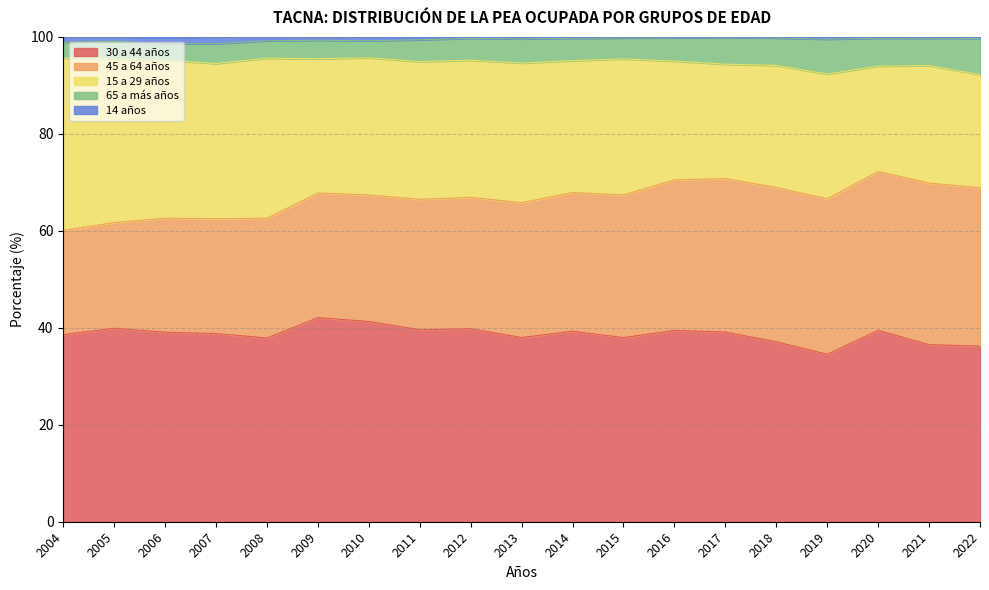

Reading right to left, what are all the values shown in this chart?

30 a 44 años: 36.2	36.5	39.5	34.5	37.1	39.1	39.5	38.0	39.3	38.0	39.8	39.6	41.3	42.1	37.9	38.8	39.1	39.9	38.6
45 a 64 años: 32.7	33.3	32.8	32.1	31.8	31.6	31.0	29.4	28.6	27.8	27.1	26.9	26.1	25.7	24.7	23.7	23.5	21.8	21.5
15 a 29 años: 23.3	24.3	21.7	25.7	25.2	23.6	24.5	28.1	27.2	28.8	28.3	28.4	28.3	27.7	33.0	32.0	32.6	33.8	35.5
65 a más años: 7.5	5.6	5.7	7.2	5.6	5.5	4.8	4.3	4.6	5.0	4.5	4.5	3.5	3.8	3.6	4.1	3.4	3.6	3.3
14 años: 0.3	0.3	0.3	0.5	0.2	0.1	0.2	0.2	0.3	0.4	0.3	0.6	0.8	0.8	0.9	1.4	1.3	0.9	1.1